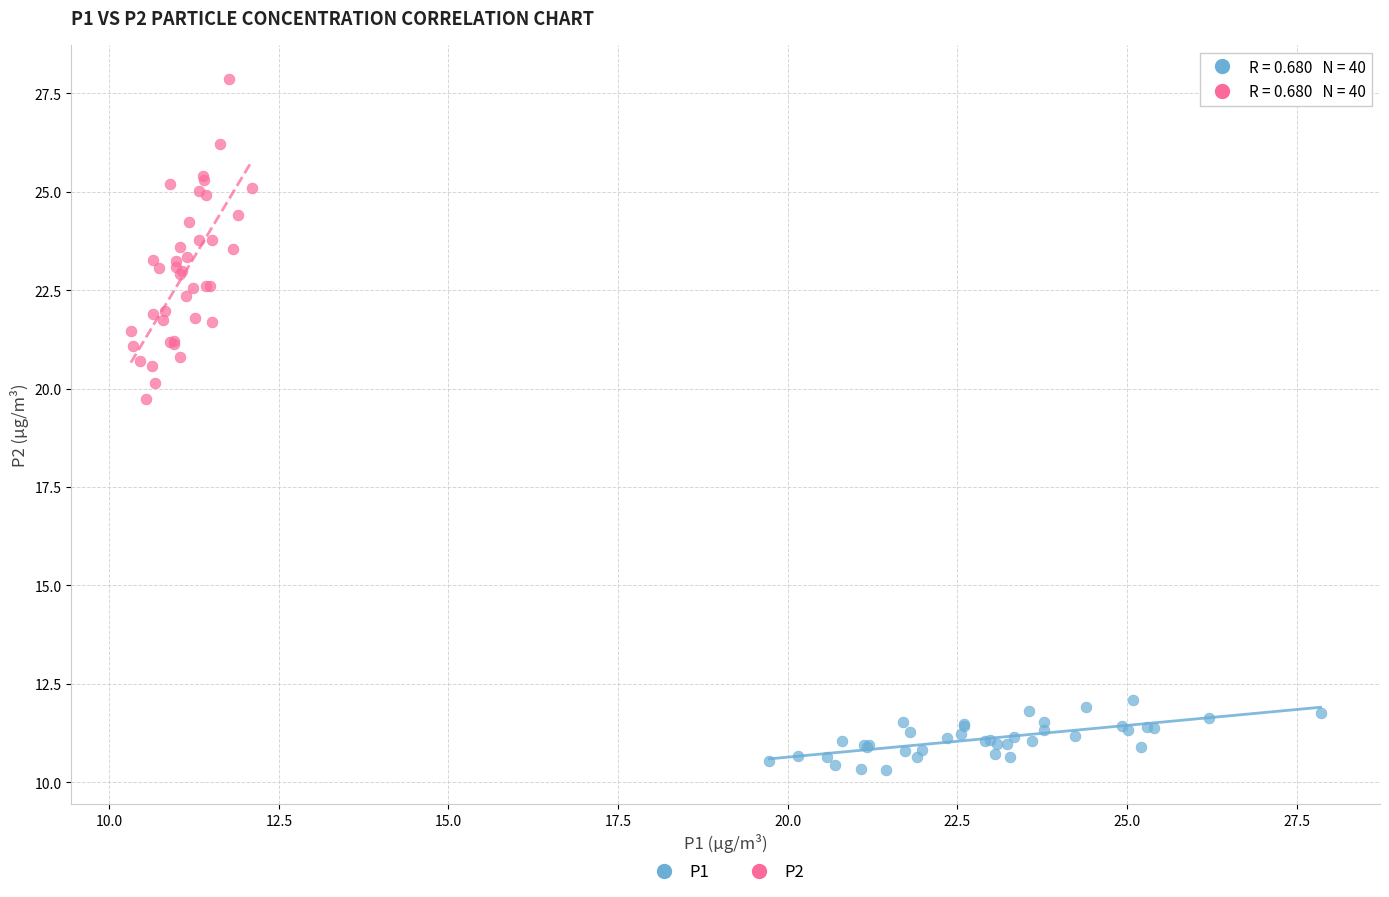

Which series contains the lowest Y value?

P1